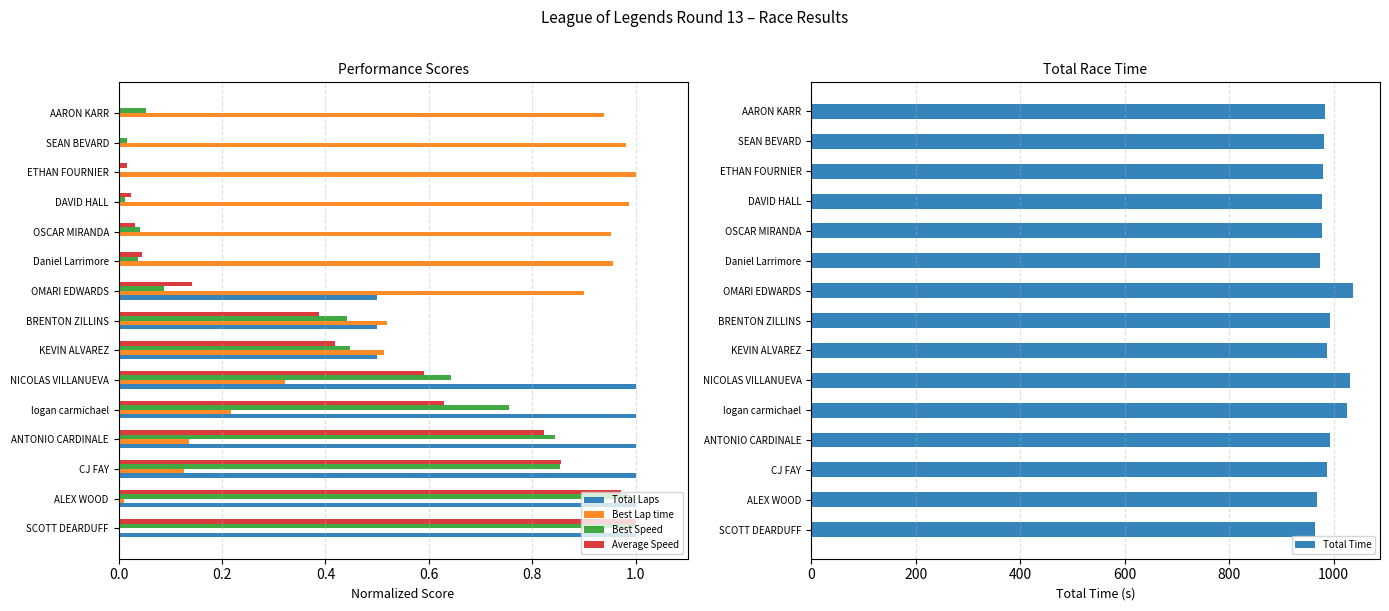

Which series has the widest spread of values?

Total Time